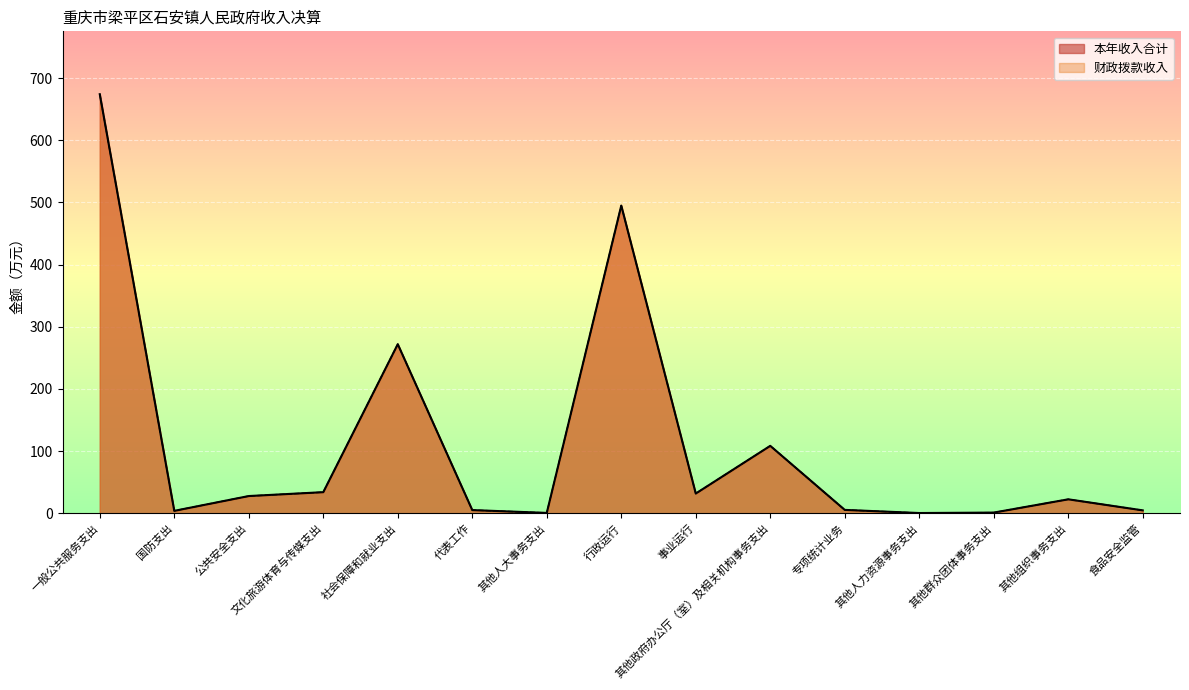

Which label corresponds to the smallest value in the chart?

其他人力资源事务支出